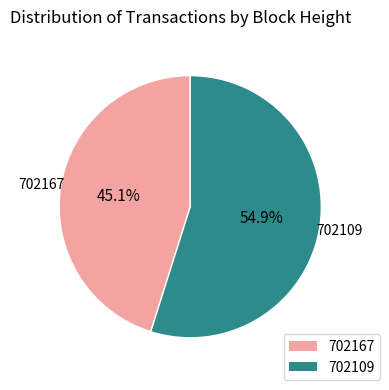

Rank the categories by value from highest to lowest.

702109, 702167